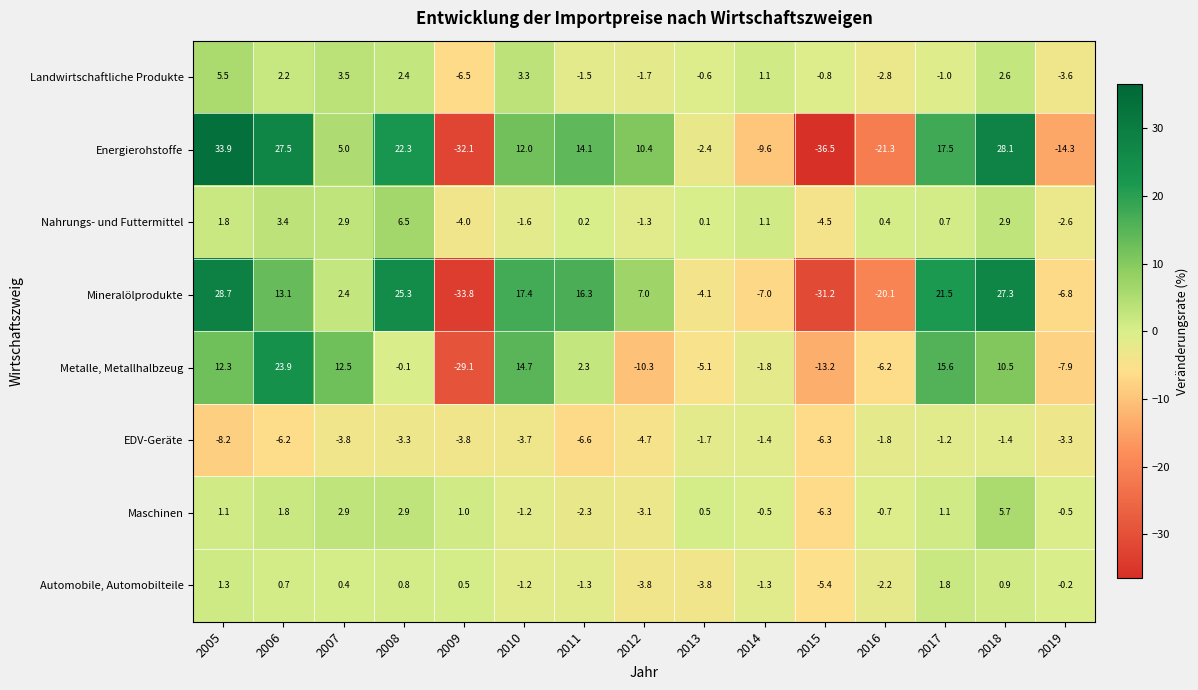

Is it true that Landwirtschaftliche Produkte equals -1.9 at 2019?

False